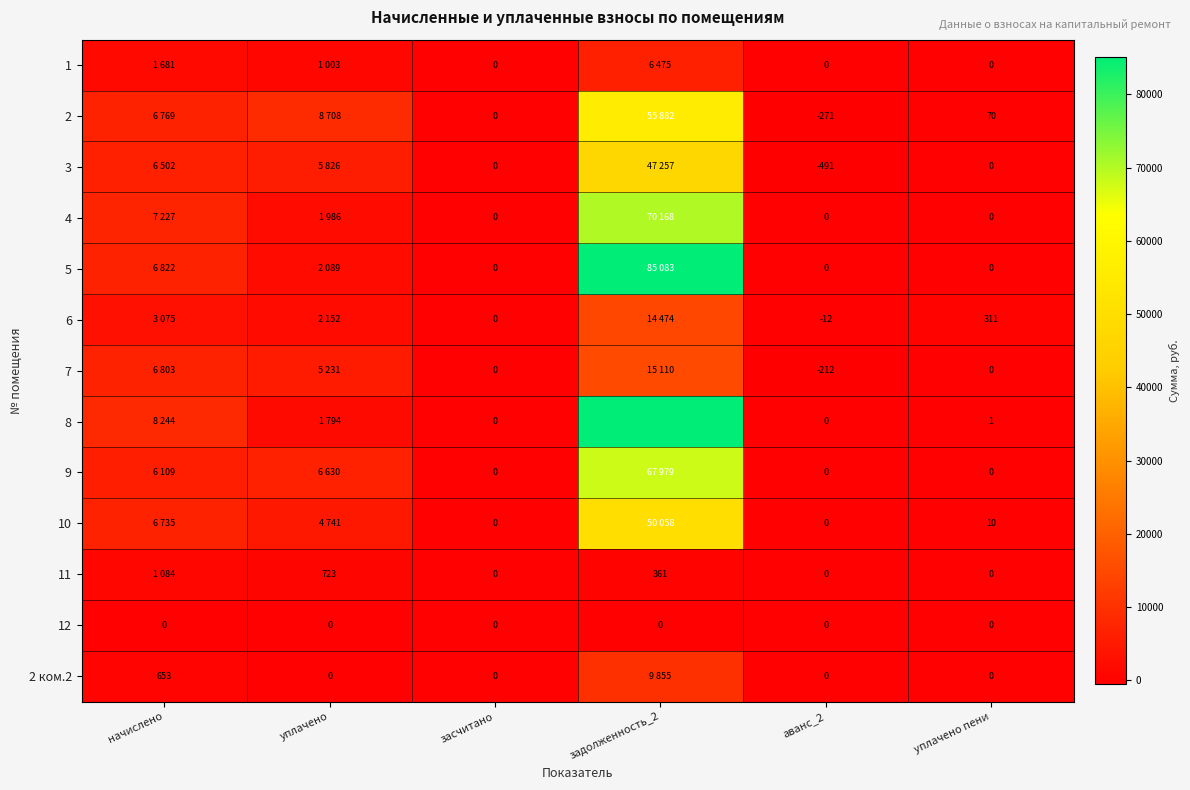

True or false: 10 has a value of 0.0 at засчитано.

True